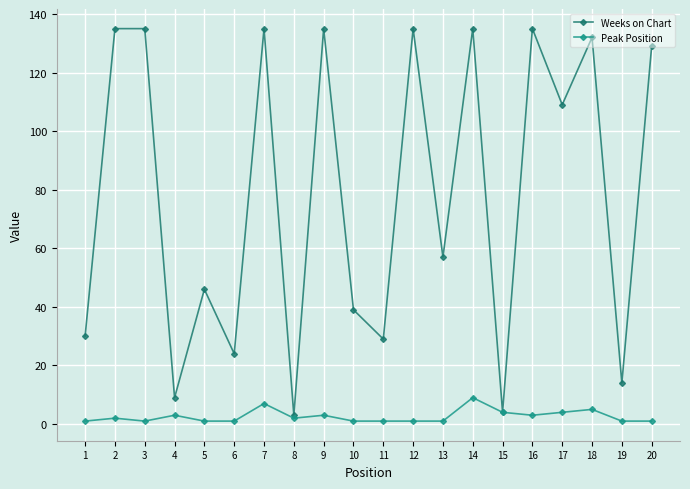

The value of Peak Position at 2 is 2. True or false?

True